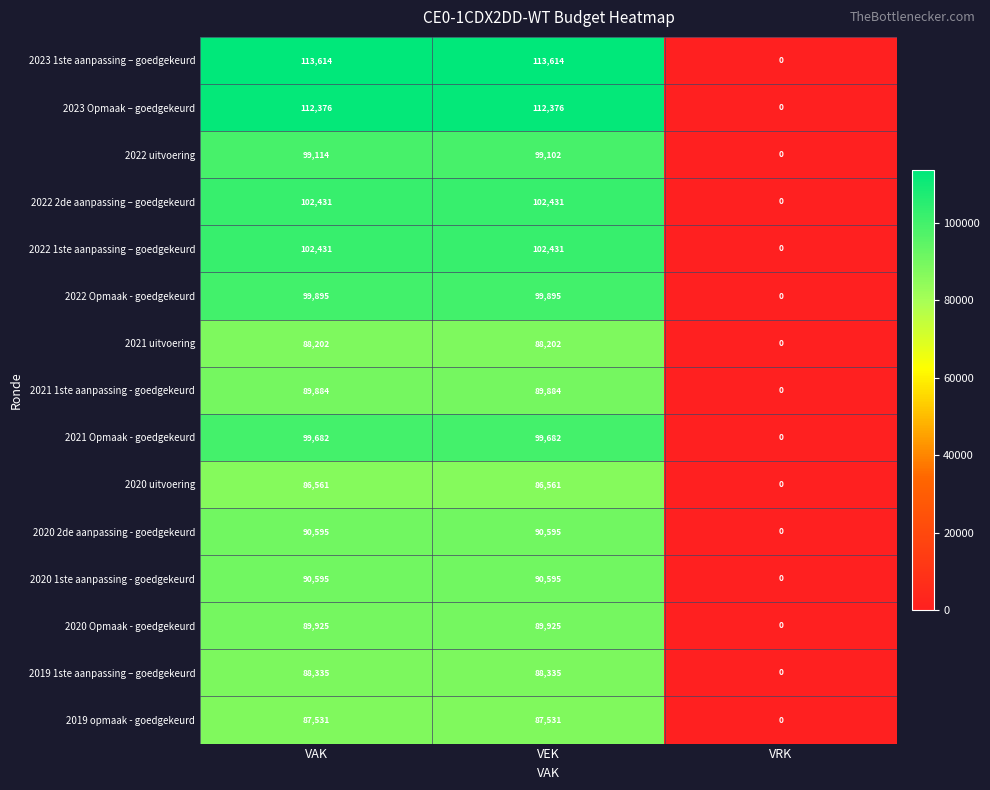

Count the number of data series in this chart.

15